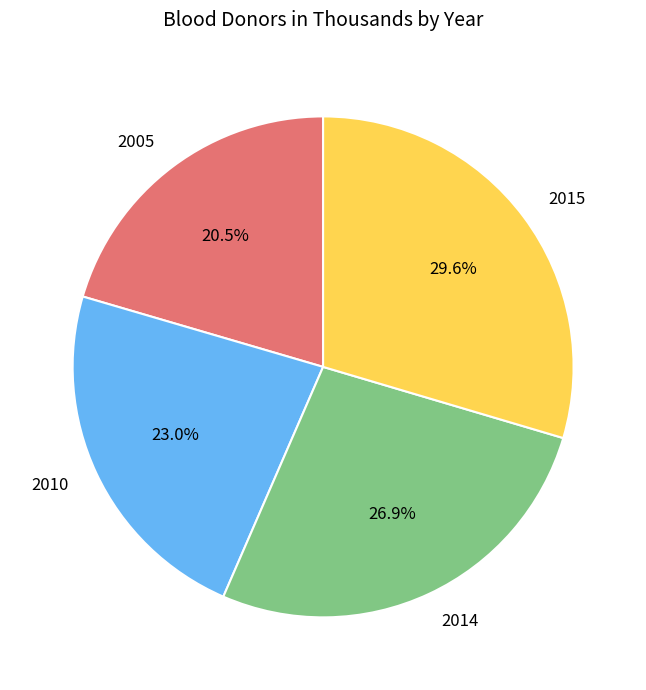

Is it true that 2014 is 36% of the pie?

False